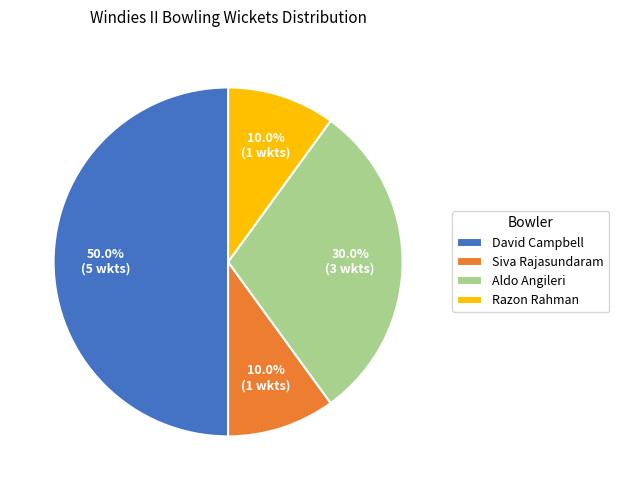

Combined, what portion of the pie is Siva Rajasundaram and Razon Rahman?

20.0%